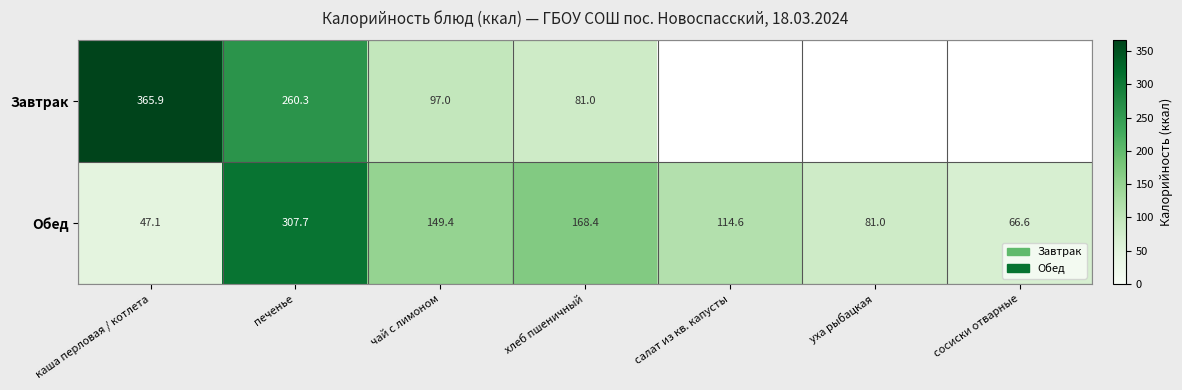

Where does the Обед series first go above 114?

печенье